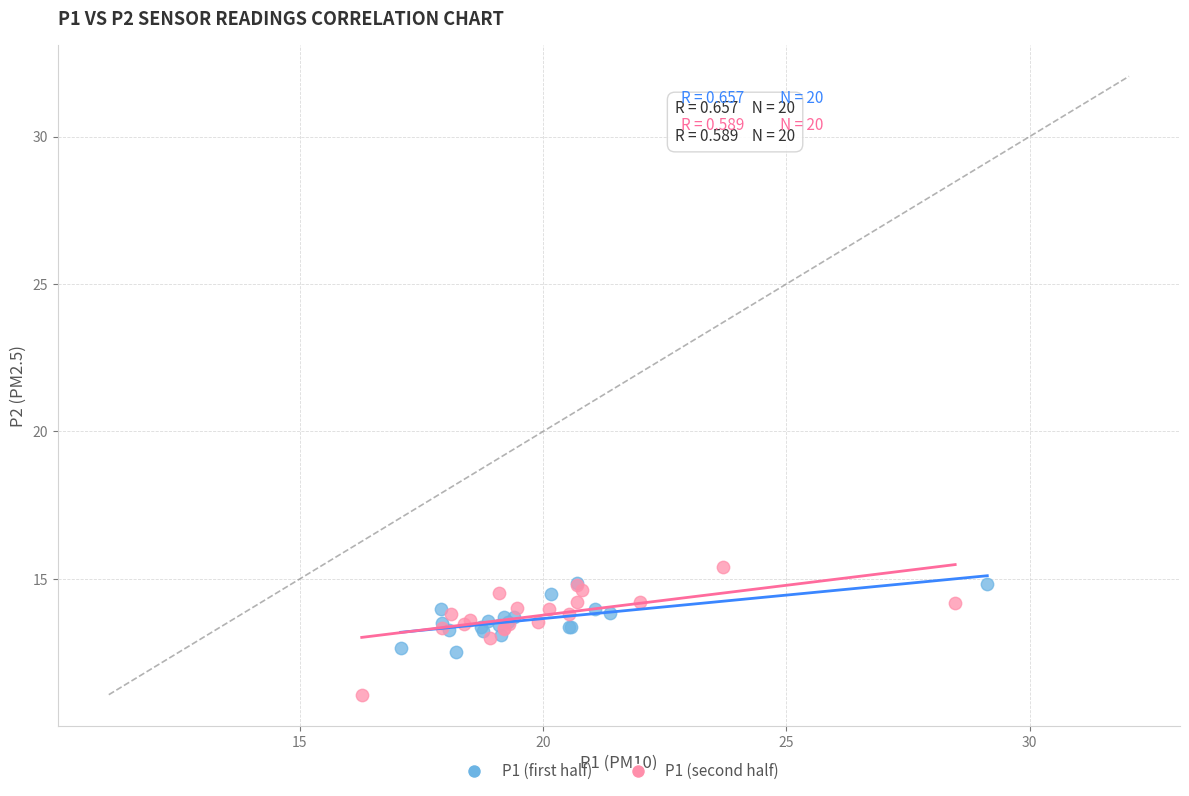

What are all the series names shown in the legend?

P1 (first half), P1 (second half)